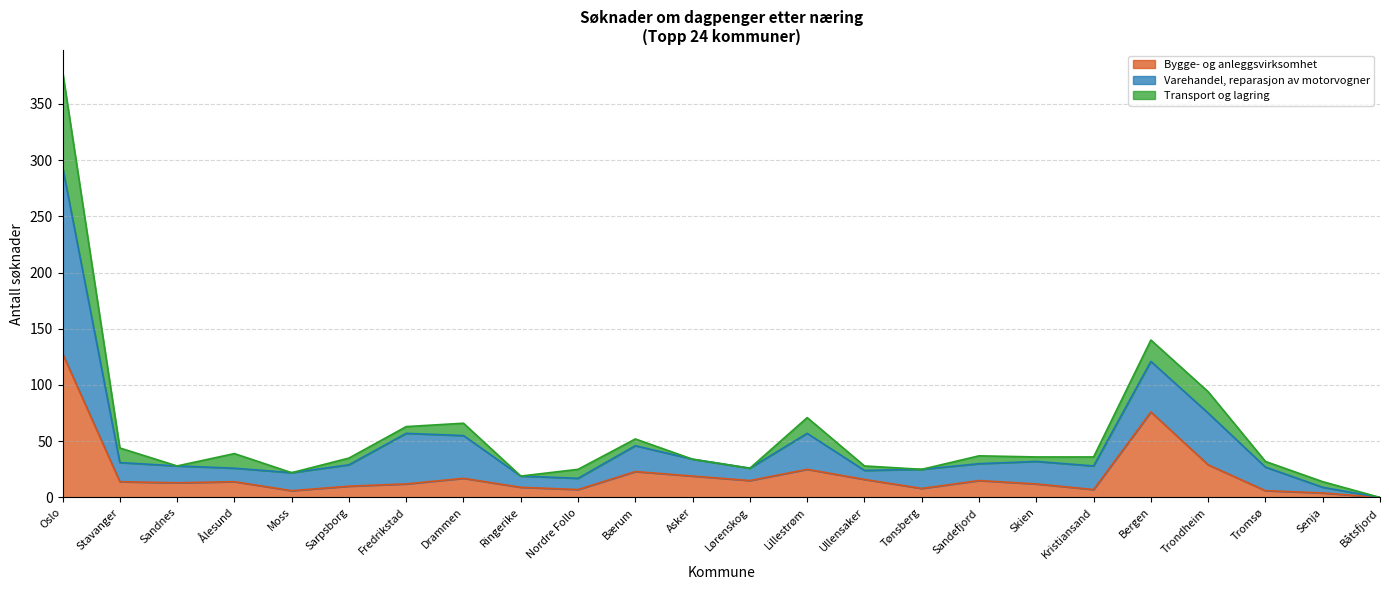

Does the chart display data point markers on the line(s)?

No